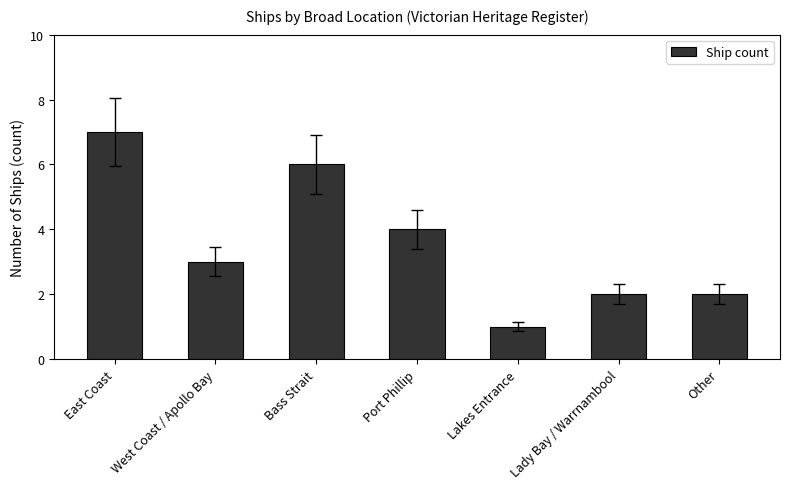

What is the ratio of the value at East Coast to the value at Lady Bay / Warrnambool?

3.5